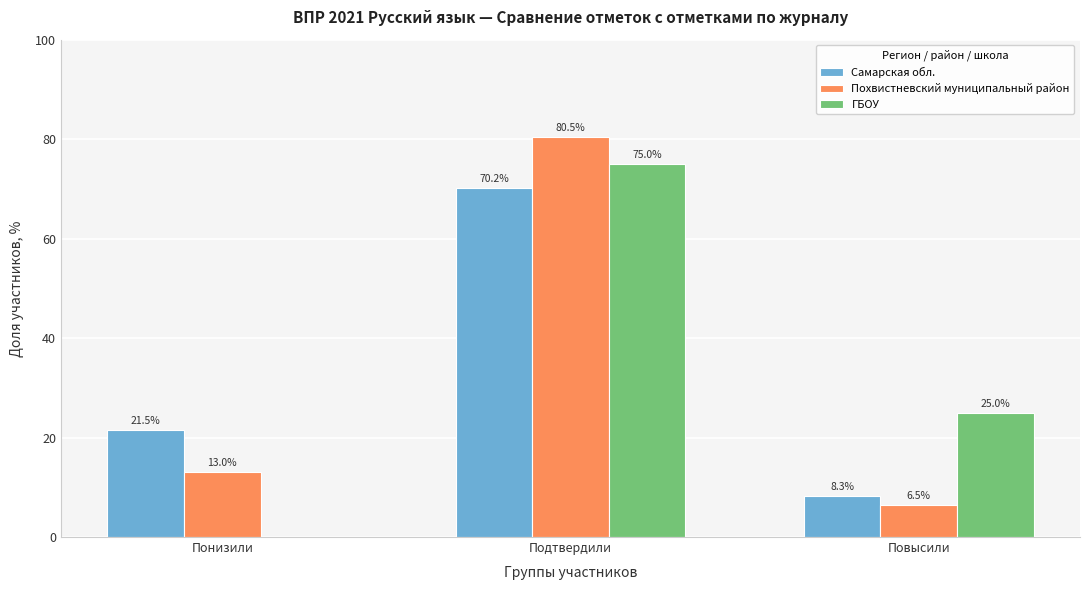

Reading left to right, what are all the values shown in this chart?

Самарская обл.: Понизили=21.5	Подтвердили=70.2	Повысили=8.3
Похвистневский муниципальный район: Понизили=13.0	Подтвердили=80.5	Повысили=6.5
ГБОУ: Понизили=0.0	Подтвердили=75.0	Повысили=25.0